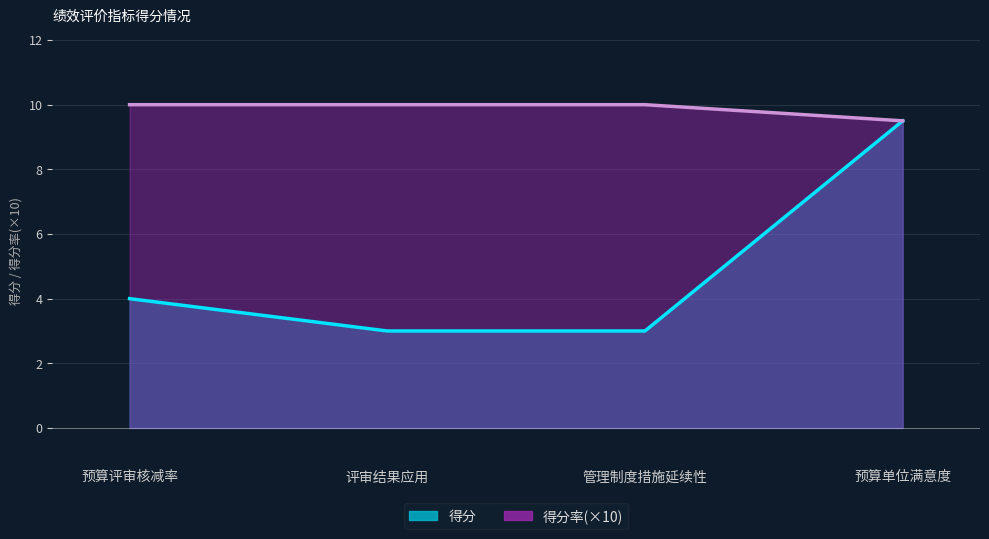

The 得分率 series shows 13.9 at 预算单位满意度. True or false?

False